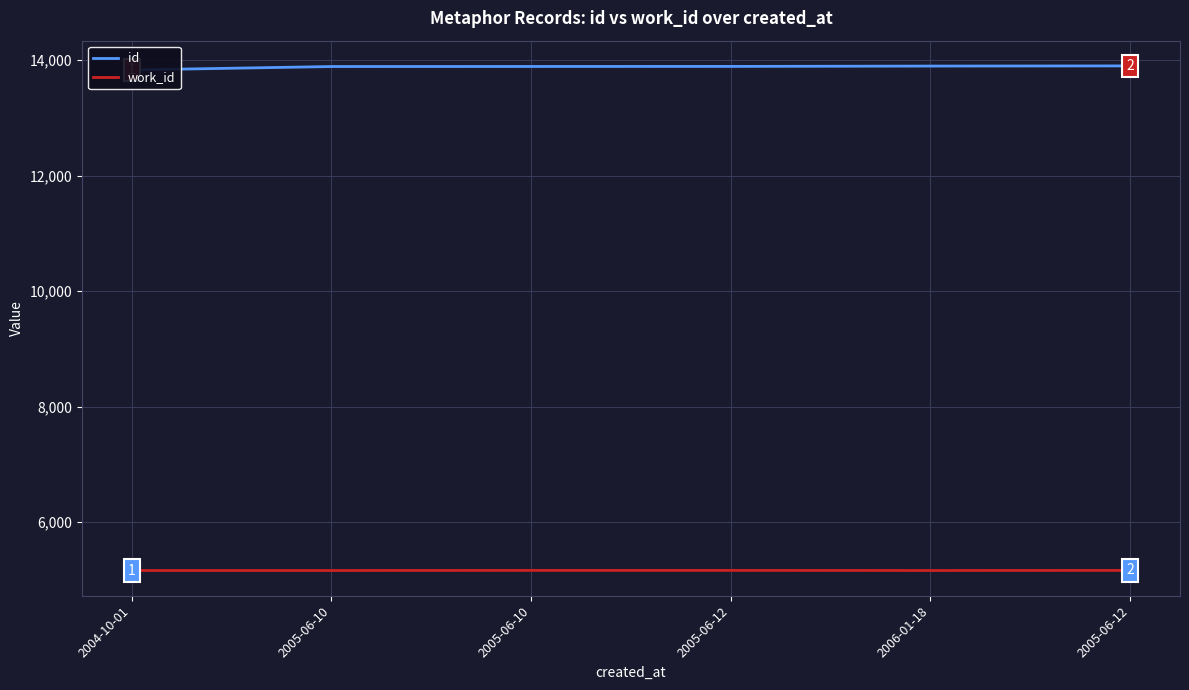

True or false: id has a value of 19897 at 2005-06-10.

False